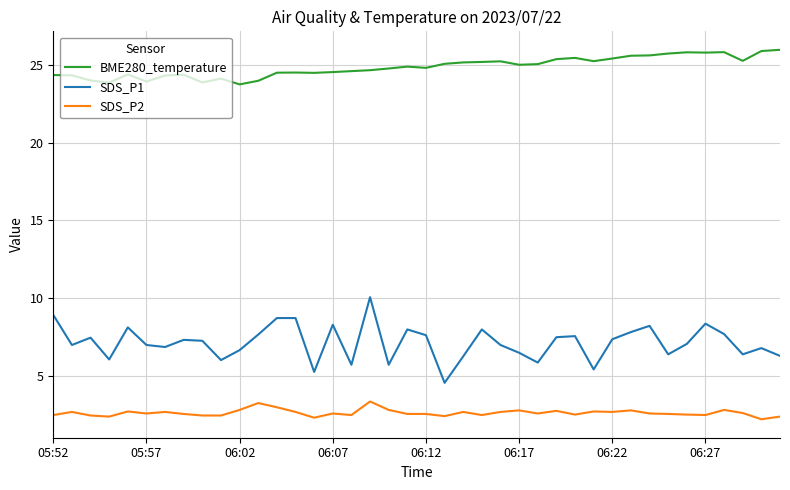

Rank the series by their maximum value, from highest to lowest.

BME280_temperature, SDS_P1, SDS_P2